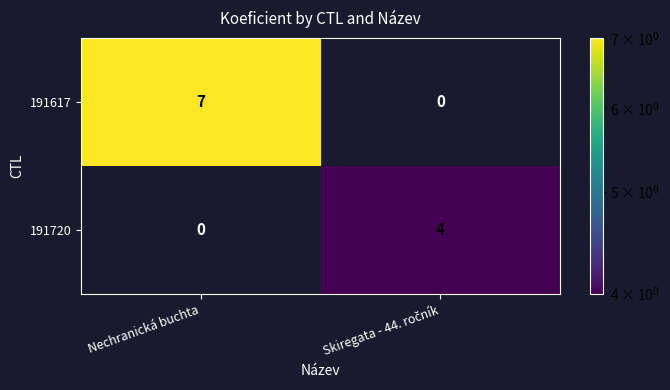

Rank the series at Nechranická buchta from highest to lowest value.

191617, 191720